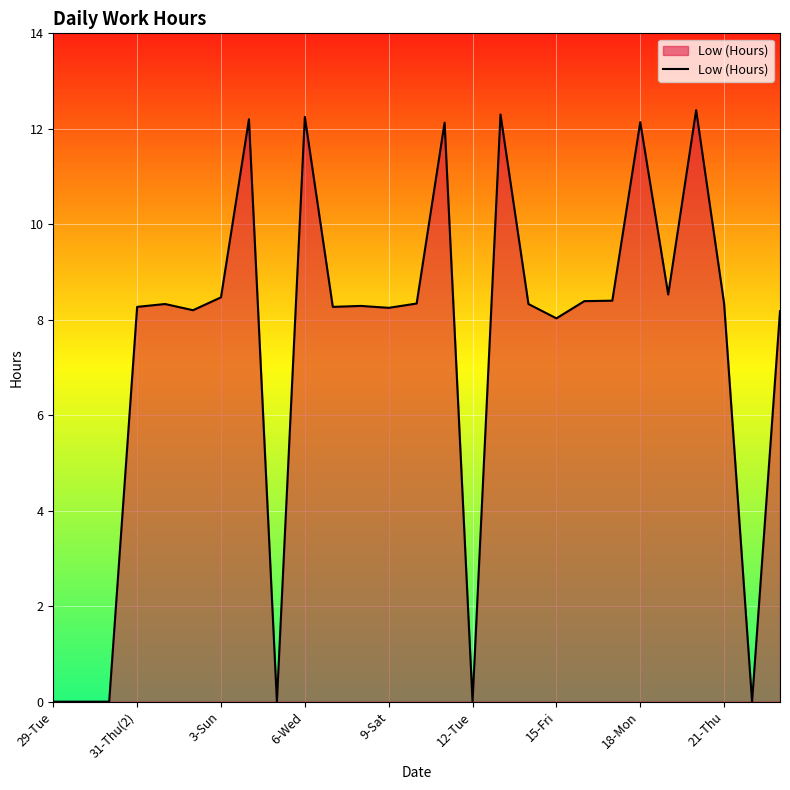

What is the greatest value displayed?

12.4